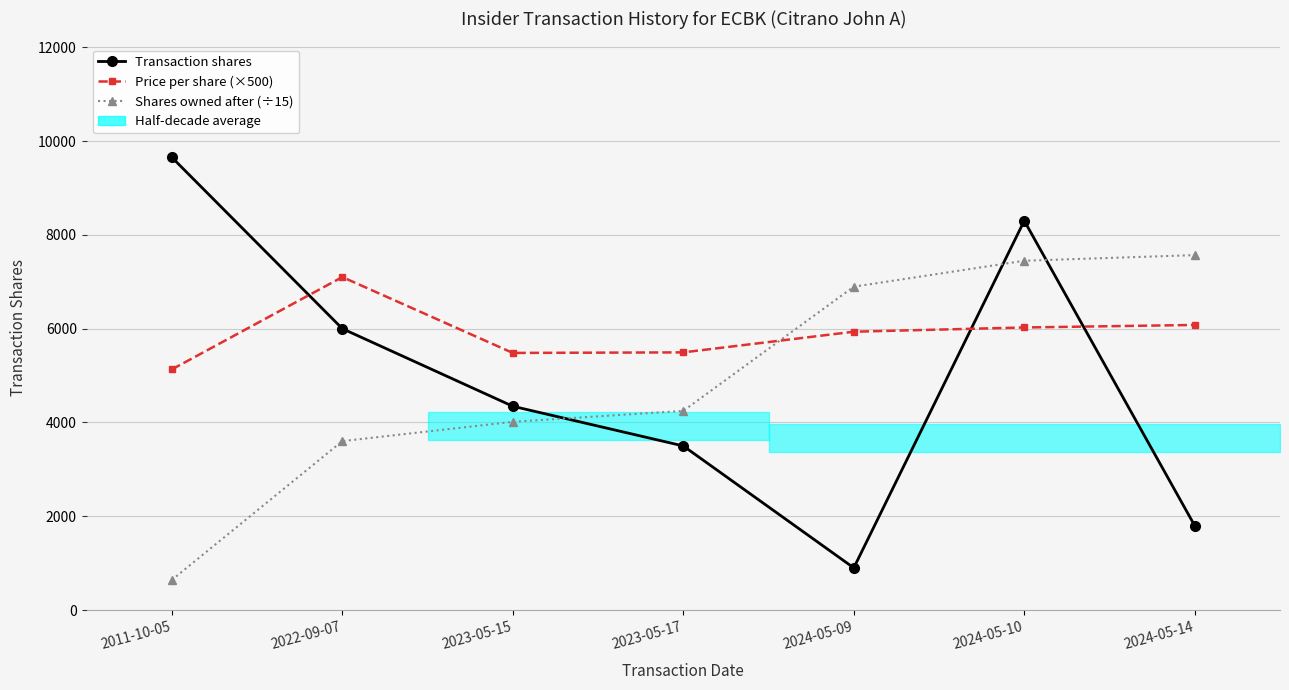

Reading left to right, list all the values displayed in this chart.

Transaction shares: 2011-10-05=9652.0	2022-09-07=6000.0	2023-05-15=4346.0	2023-05-17=3500.0	2024-05-09=901.0	2024-05-10=8300.0	2024-05-14=1799.0
Price per share (×500): 2011-10-05=5131.2	2022-09-07=7100.0	2023-05-15=5482.6	2023-05-17=5494.4	2024-05-09=5934.9	2024-05-10=6025.3	2024-05-14=6079.0
Shares owned after (÷15): 2011-10-05=643.5	2022-09-07=3602.7	2023-05-15=4014.3	2023-05-17=4247.6	2024-05-09=6894.5	2024-05-10=7447.8	2024-05-14=7567.7